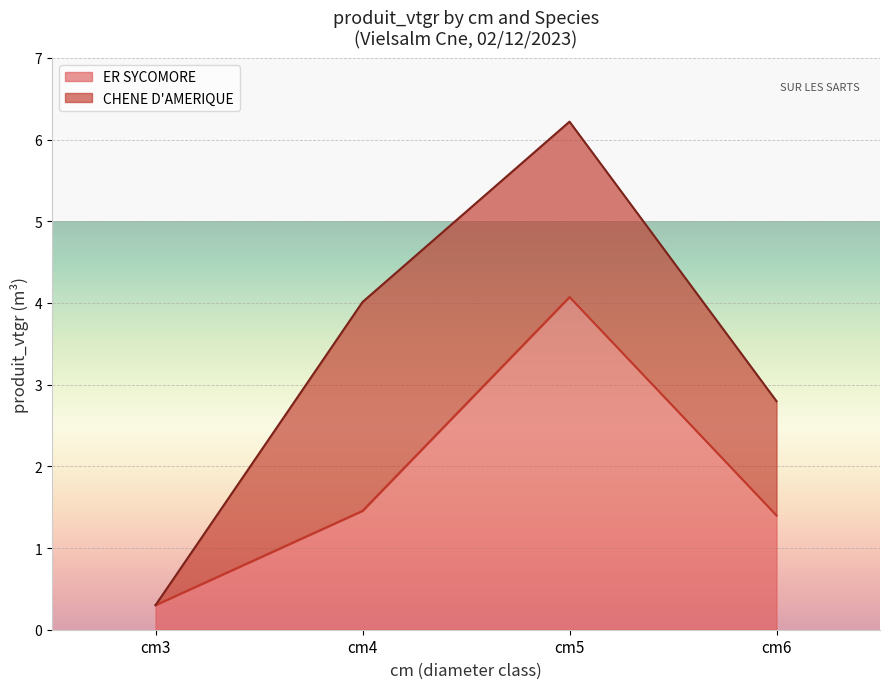

Which category has the highest value across all series?

cm5